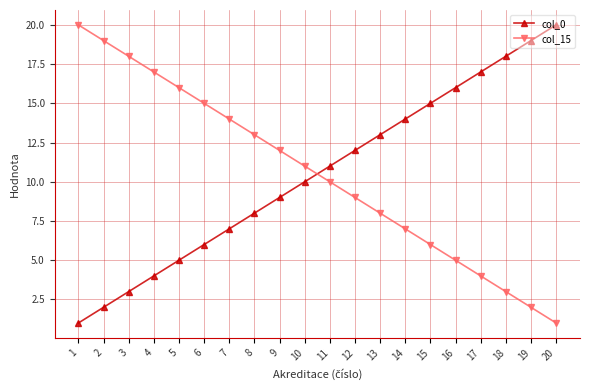

What is the difference between the second highest and second lowest values in the col_15 series?

17